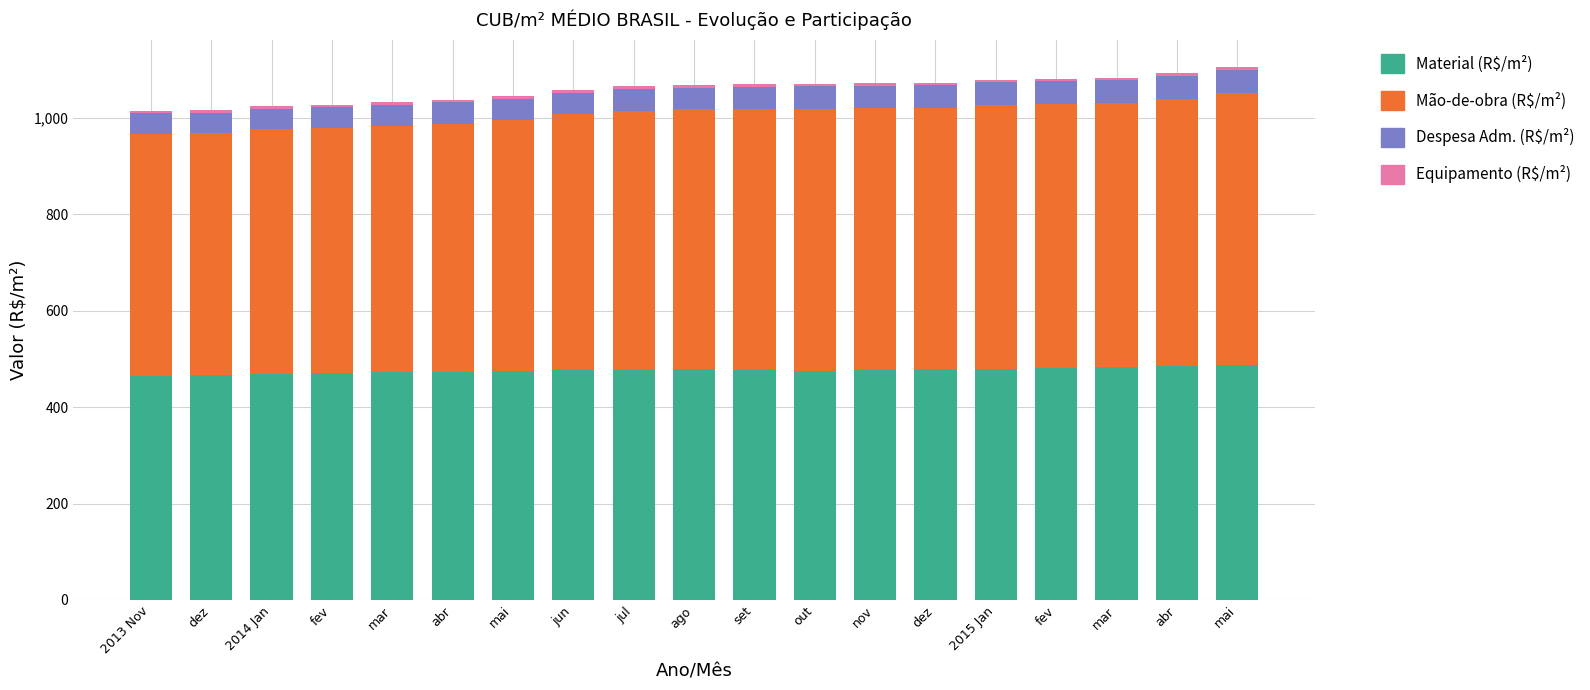

Where does the Material (R$/m²) series first go above 477?

jun